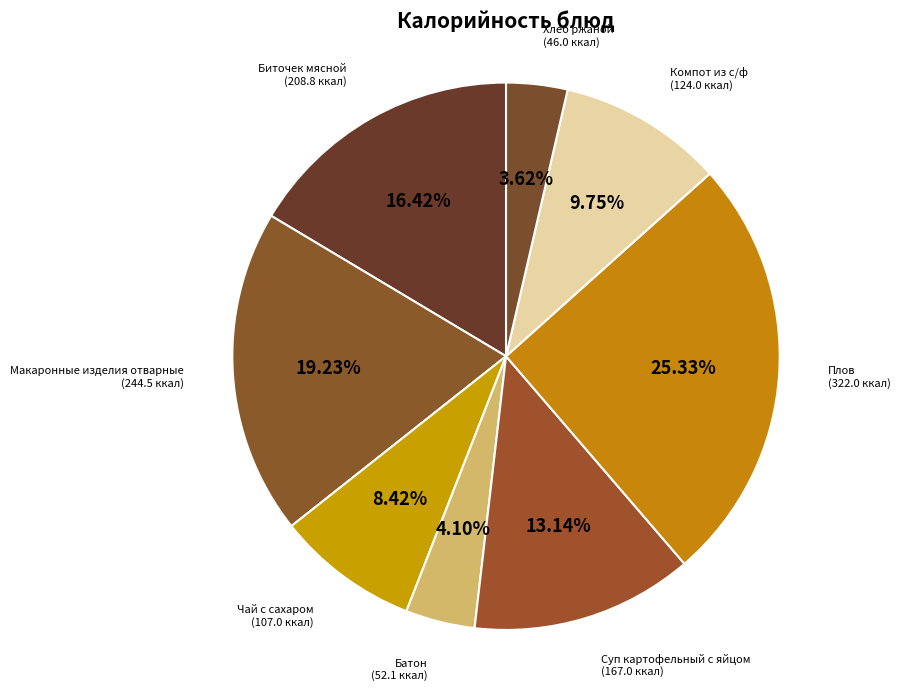

What portion of the pie excludes Суп картофельный с яйцом?

86.9%